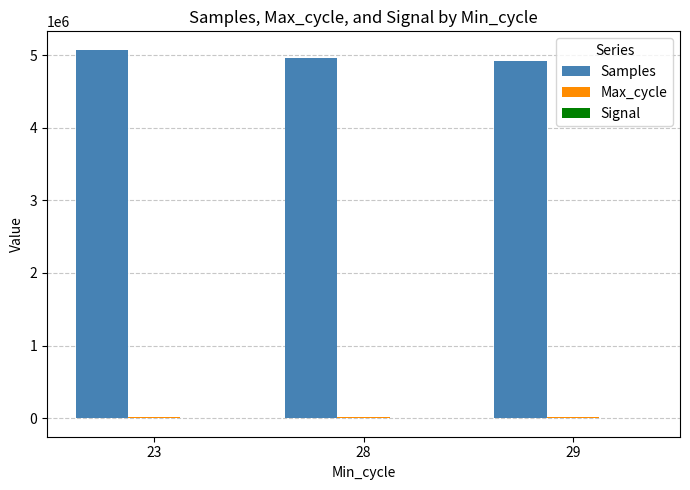

What is the sum of all Samples values?

14961120